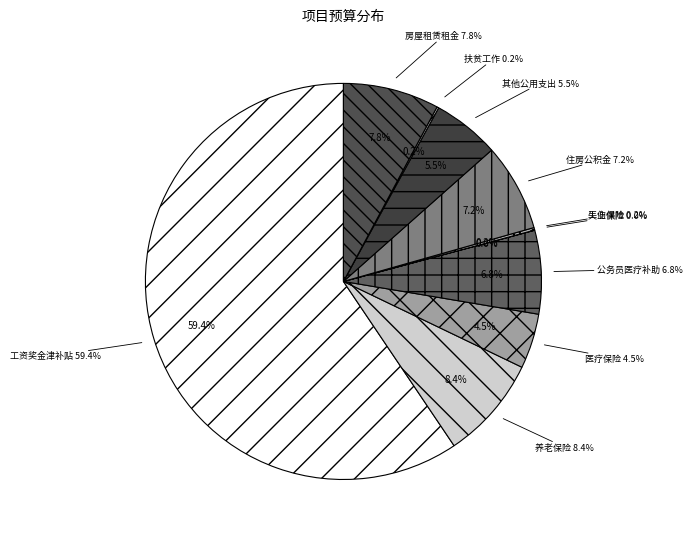

To the nearest percent, what is the difference between the largest and smallest slice percentages?

59%